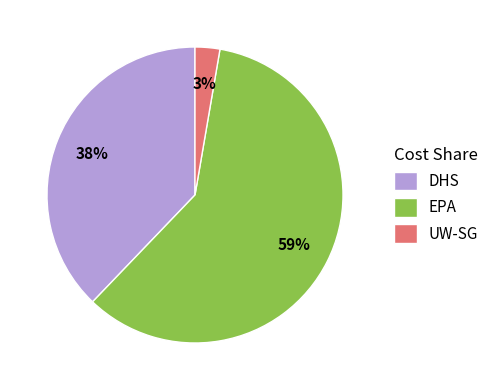

Which has a higher value, DHS or EPA?

EPA